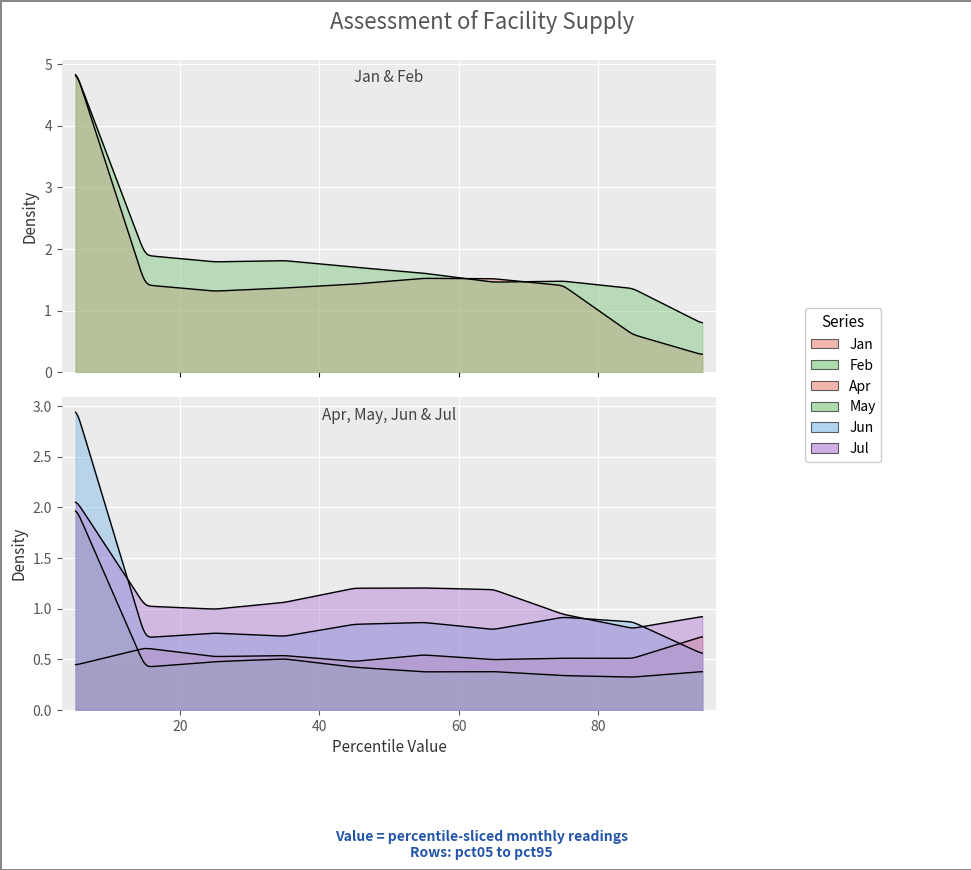

True or false: Jul and May cross at least once.

False